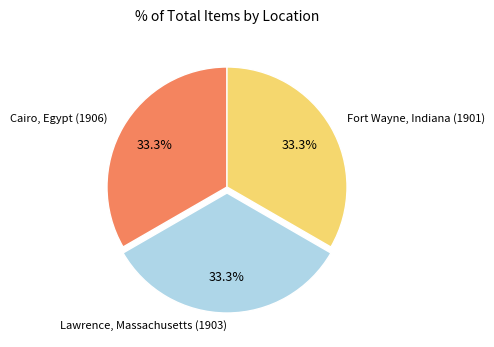

Is the sum of Lawrence, Massachusetts (1903) and Fort Wayne, Indiana (1901) greater than half?

Yes